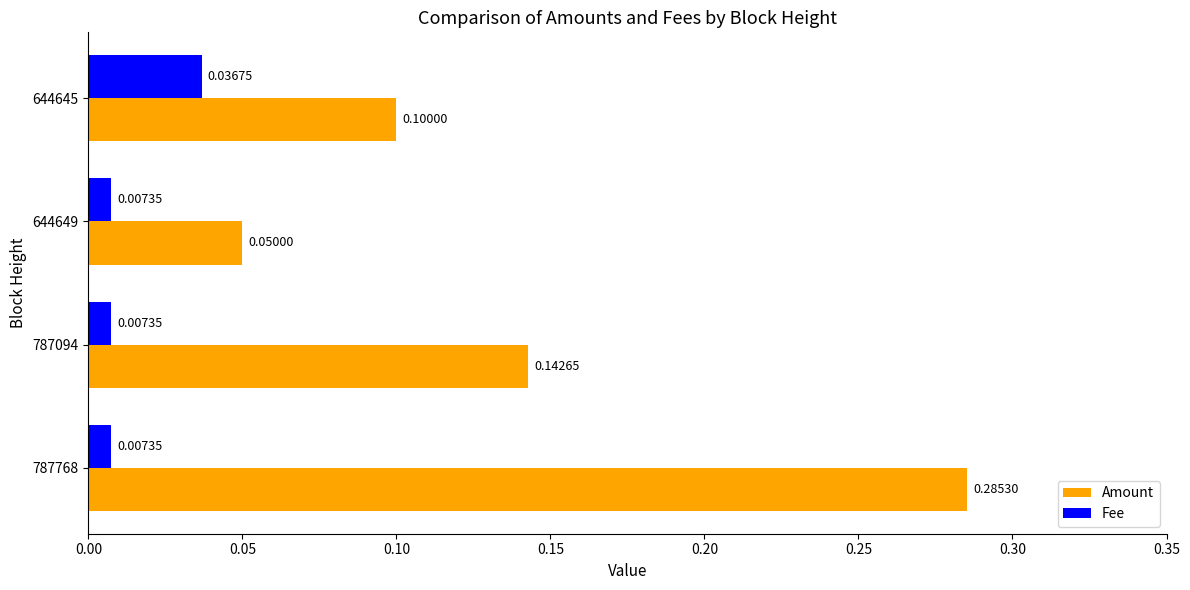

Which series has the largest total across all categories?

Amount